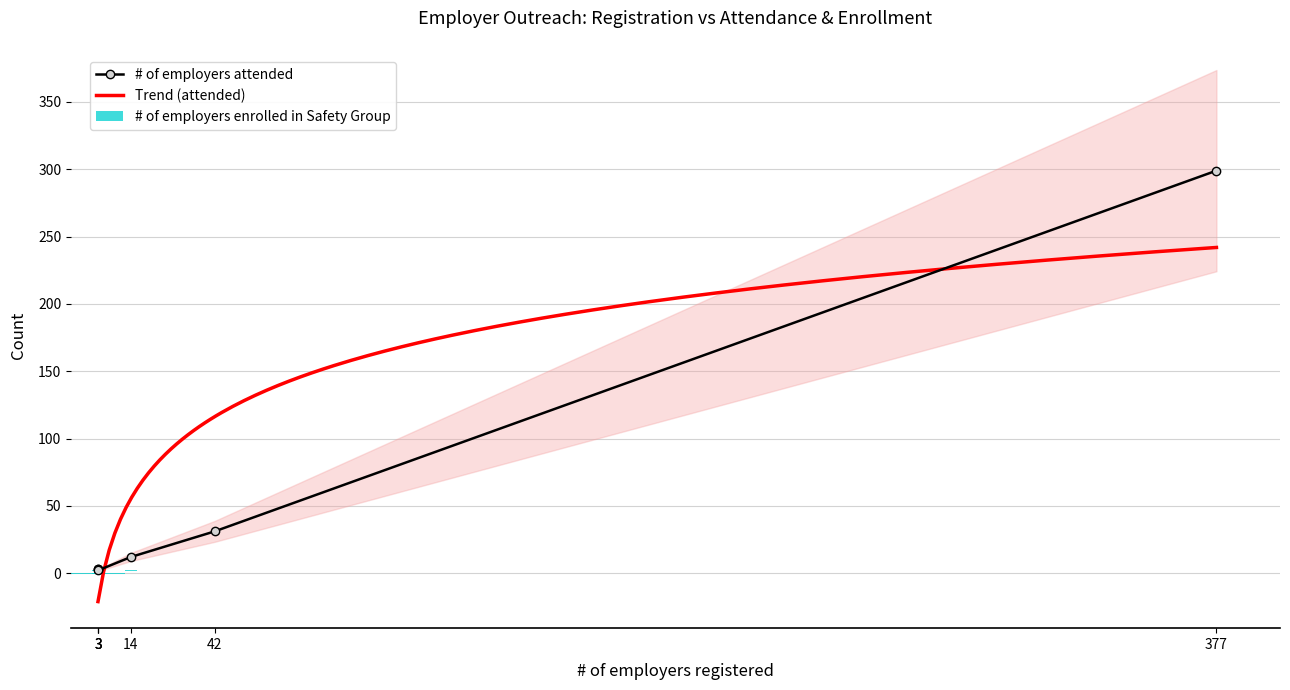

What is the maximum value for Trend (attended)?

241.9